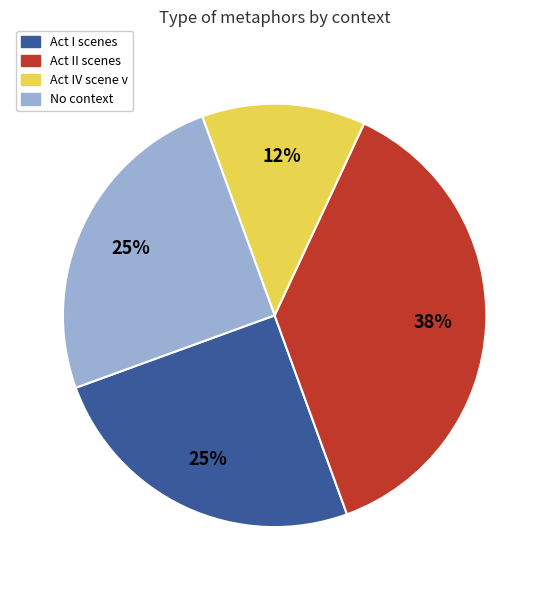

Count the number of slices in the pie.

4